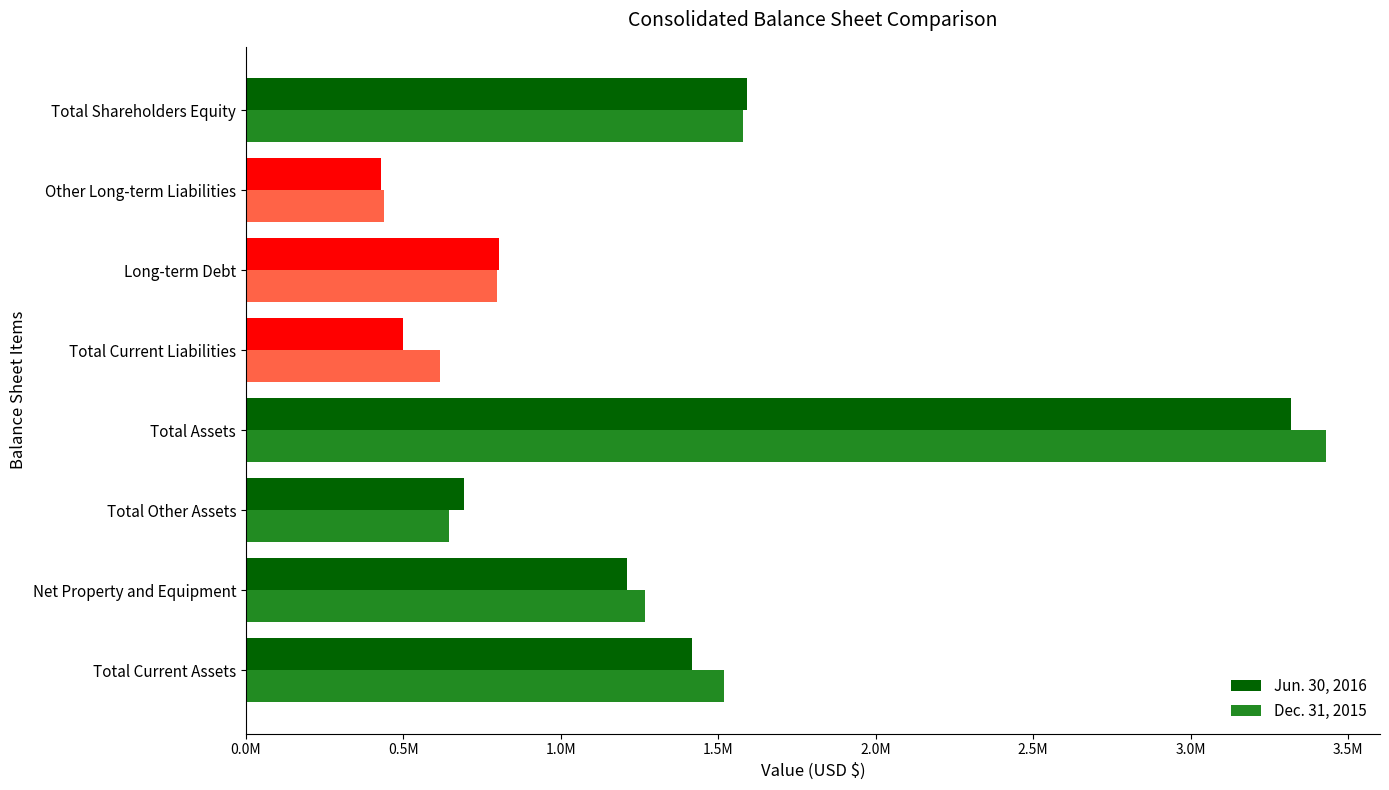

What are all the series names shown in the legend?

Jun. 30, 2016, Dec. 31, 2015